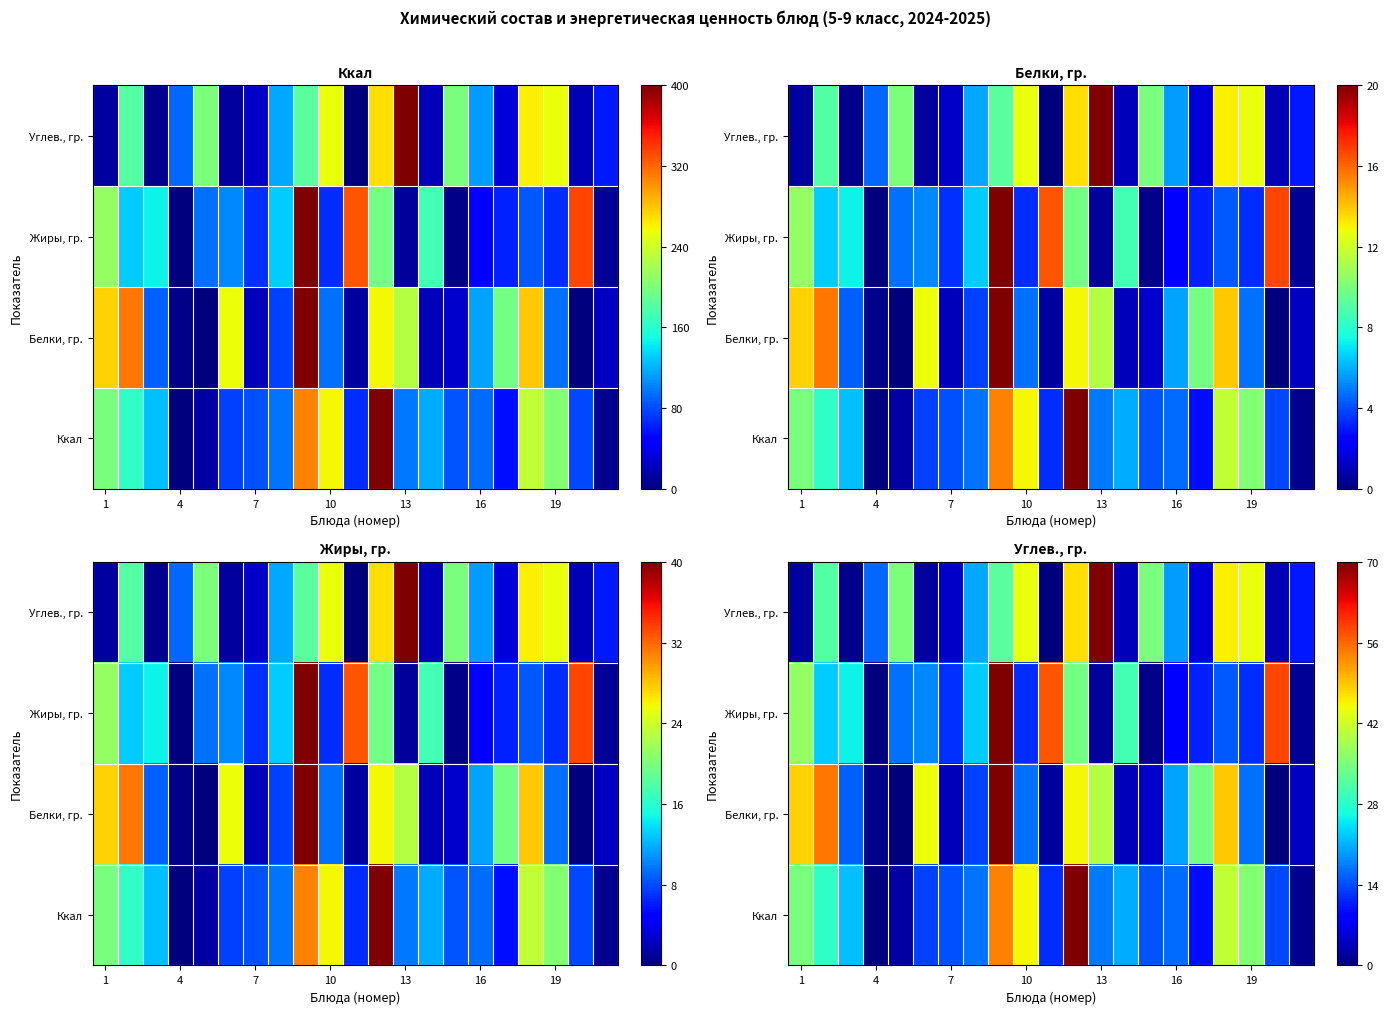

What is the spread (max minus min) of values at 17?

0.5